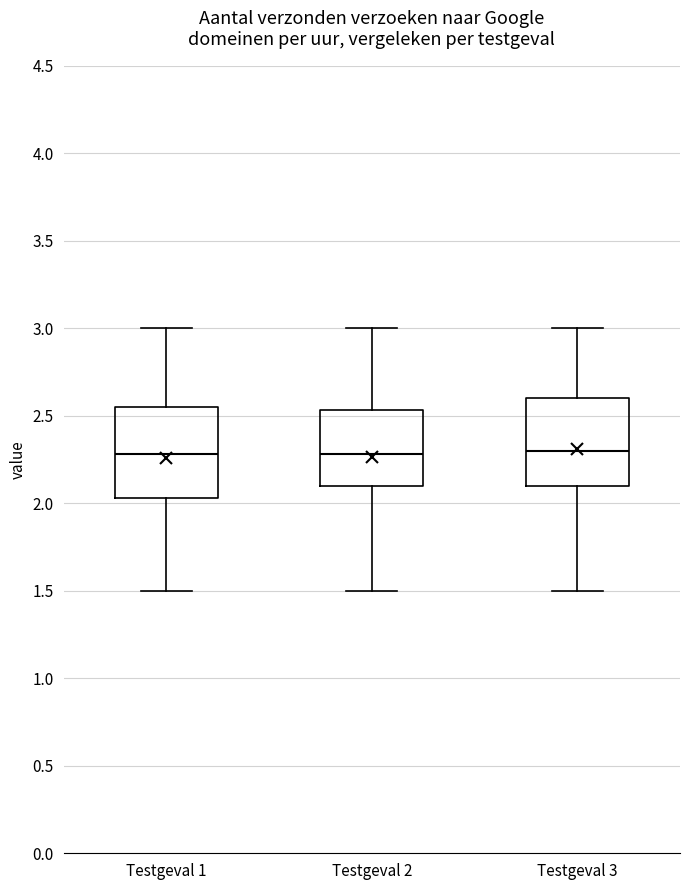

Where is the lower edge of the box for Testgeval 1 on the y-axis? The values are not printed on the chart, so give them approximately, as read against the axis.

2.05